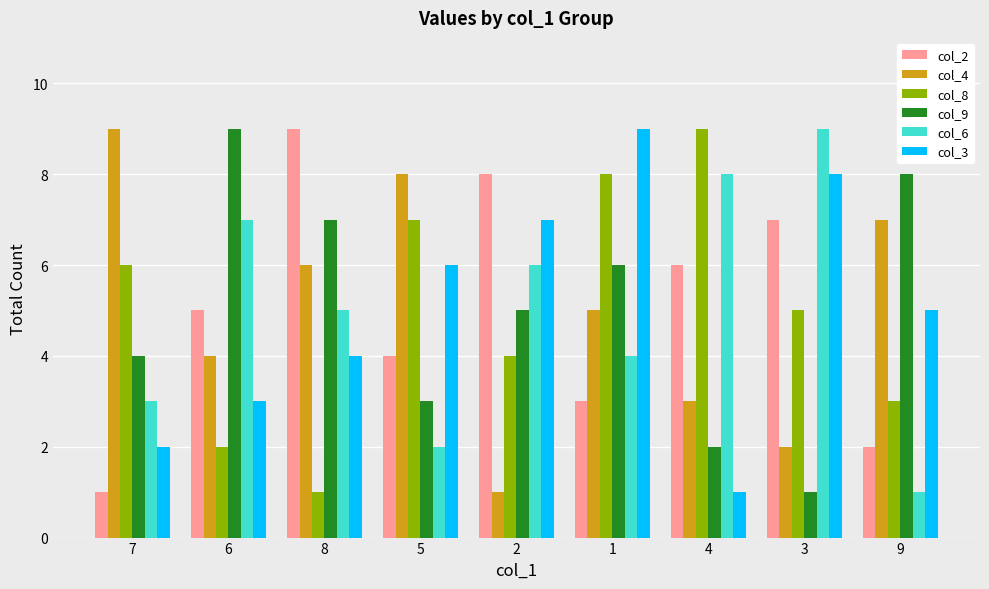

What is the value of the col_2 bar at the 1st from the left?

1